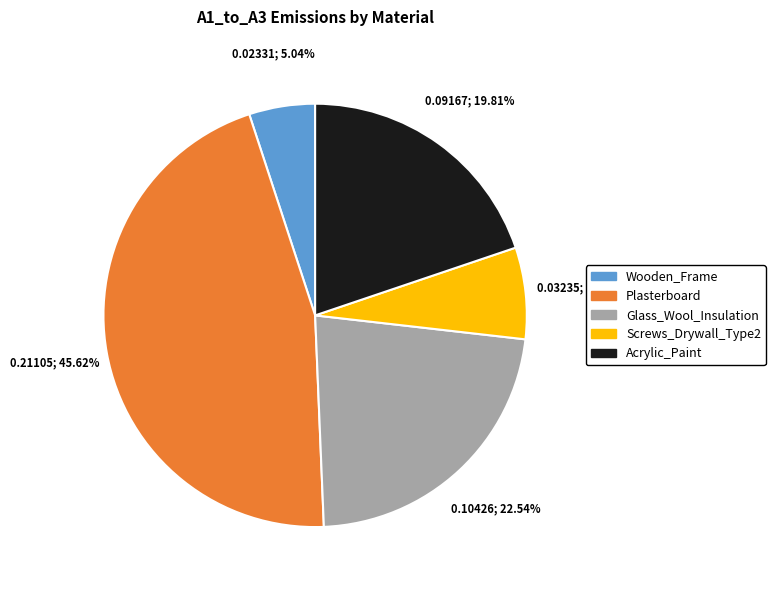

What percentage do Plasterboard and Acrylic_Paint together represent?

65.4%